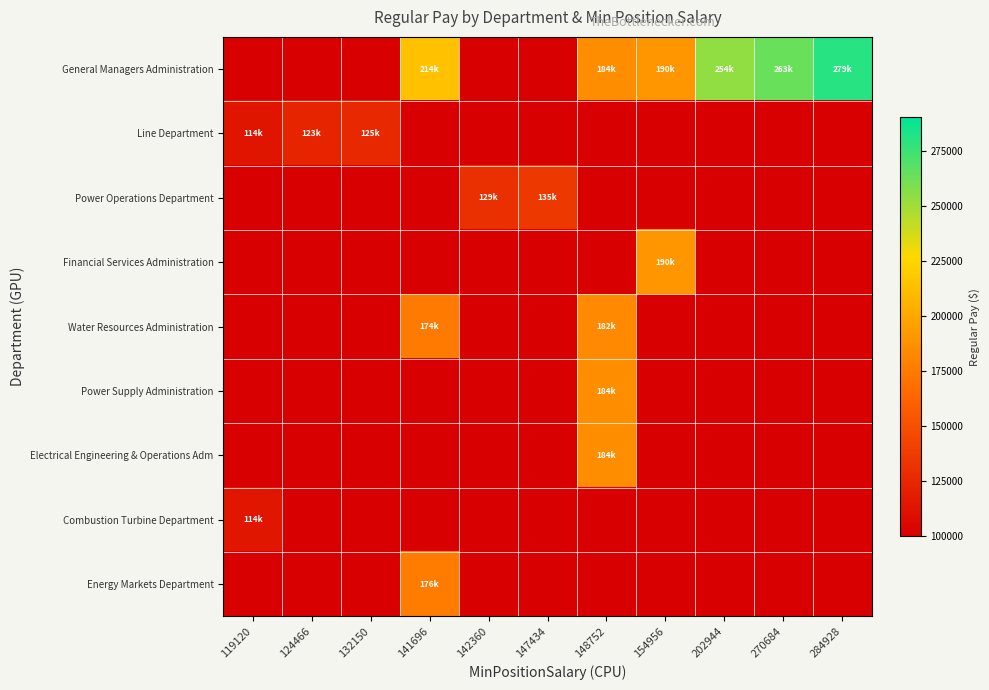

Which series has the widest spread of values?

Line Department